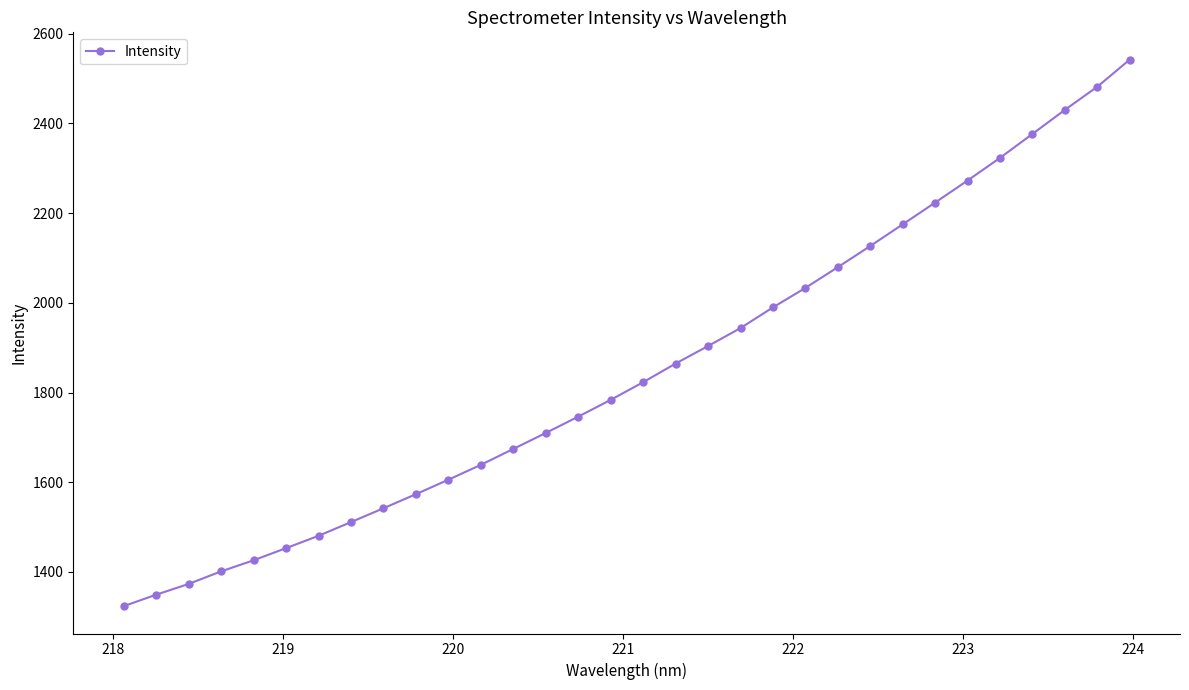

True or false: the data has more than 2 interior local peaks.

False